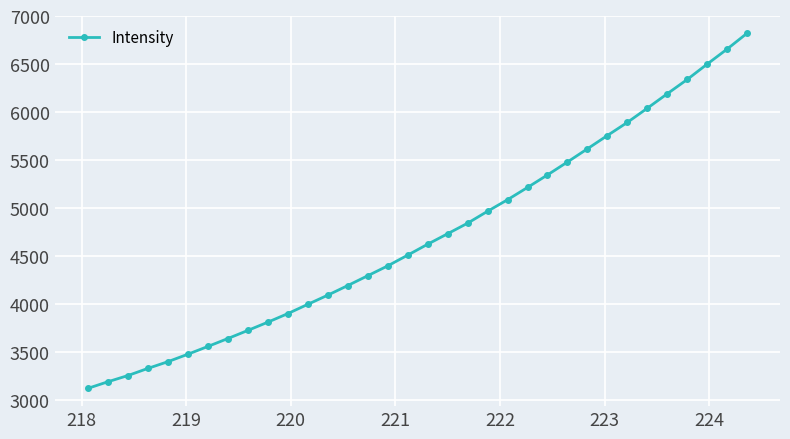

What is the value of the 17th point from the left?

4507.4